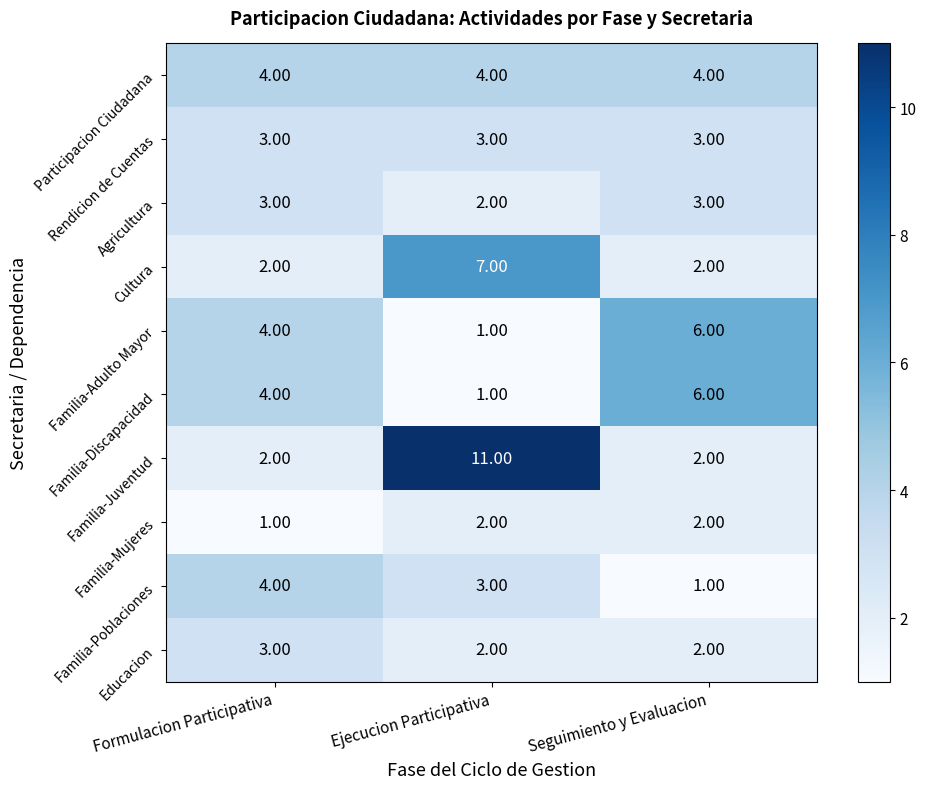

Which category has the highest value in the Familia-Adulto Mayor series?

Seguimiento y Evaluacion